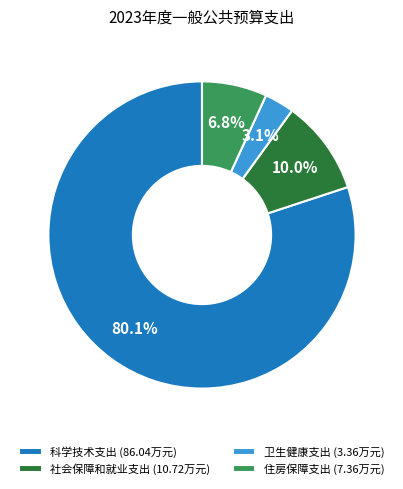

Count the number of slices in the pie.

4